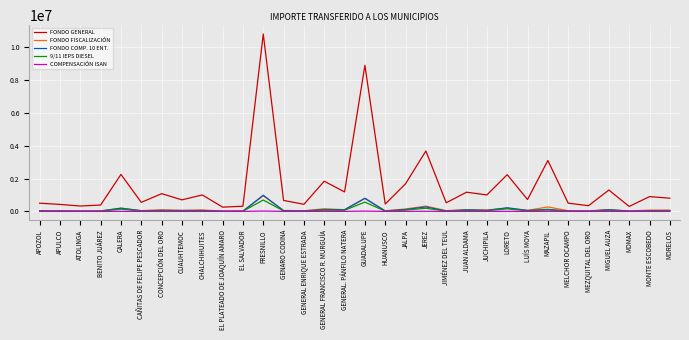

What is the total value across all series at GENARO CODINA?

799849